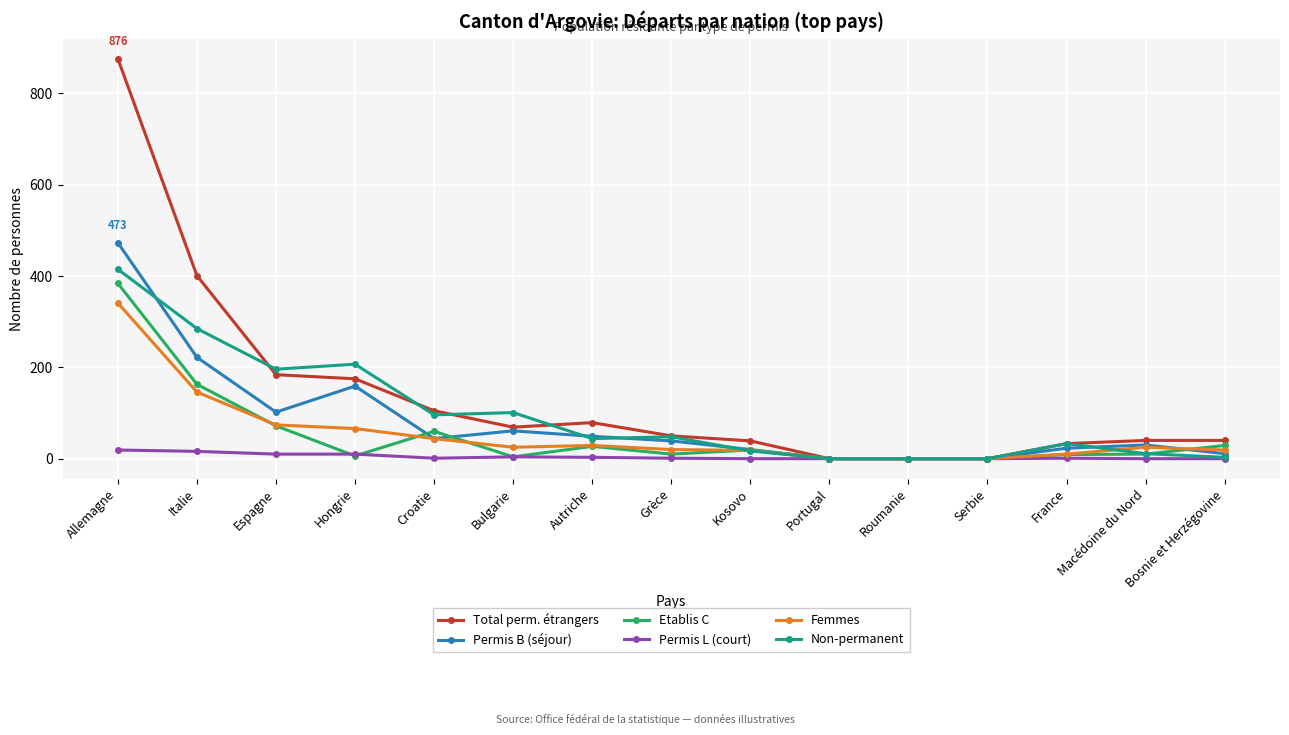

Which series has the largest total across all categories?

Total perm. étrangers